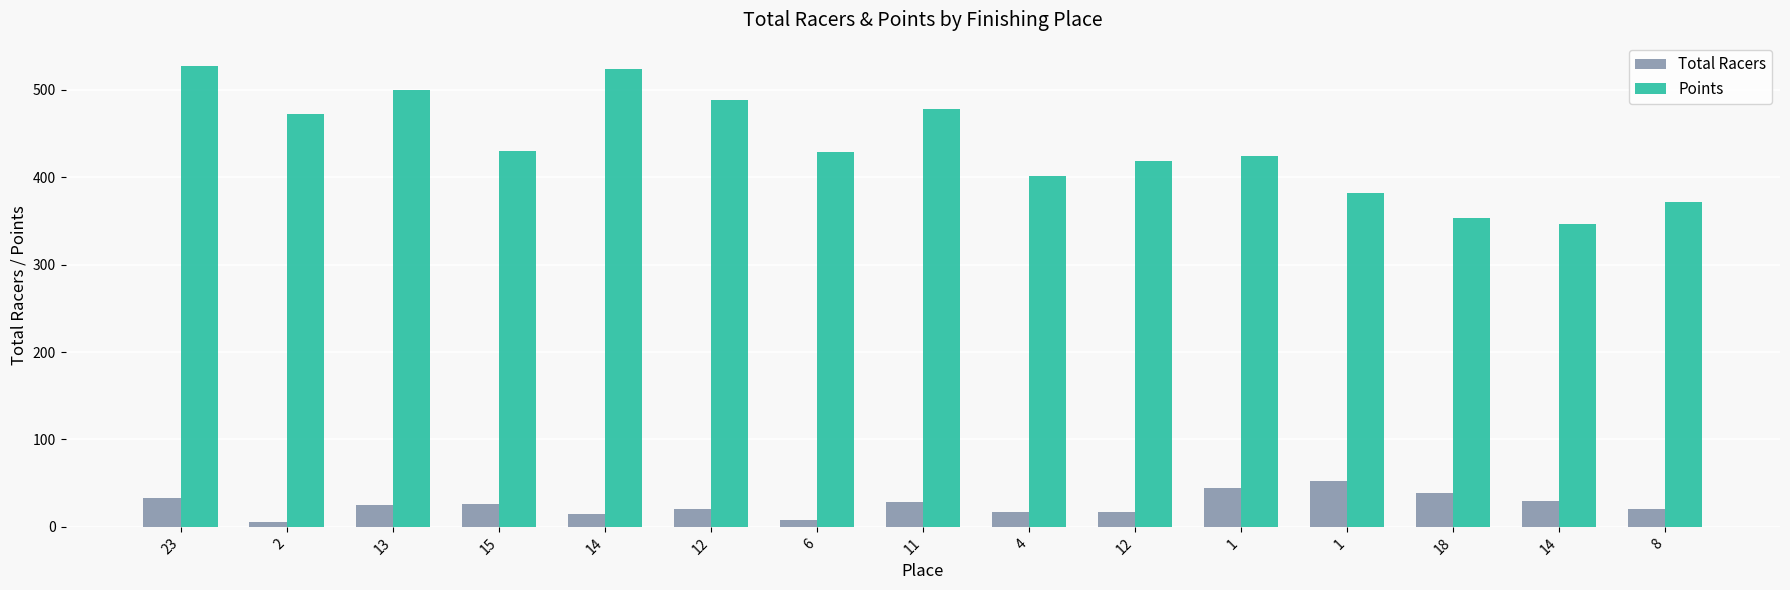

Count the number of categories in the chart.

15